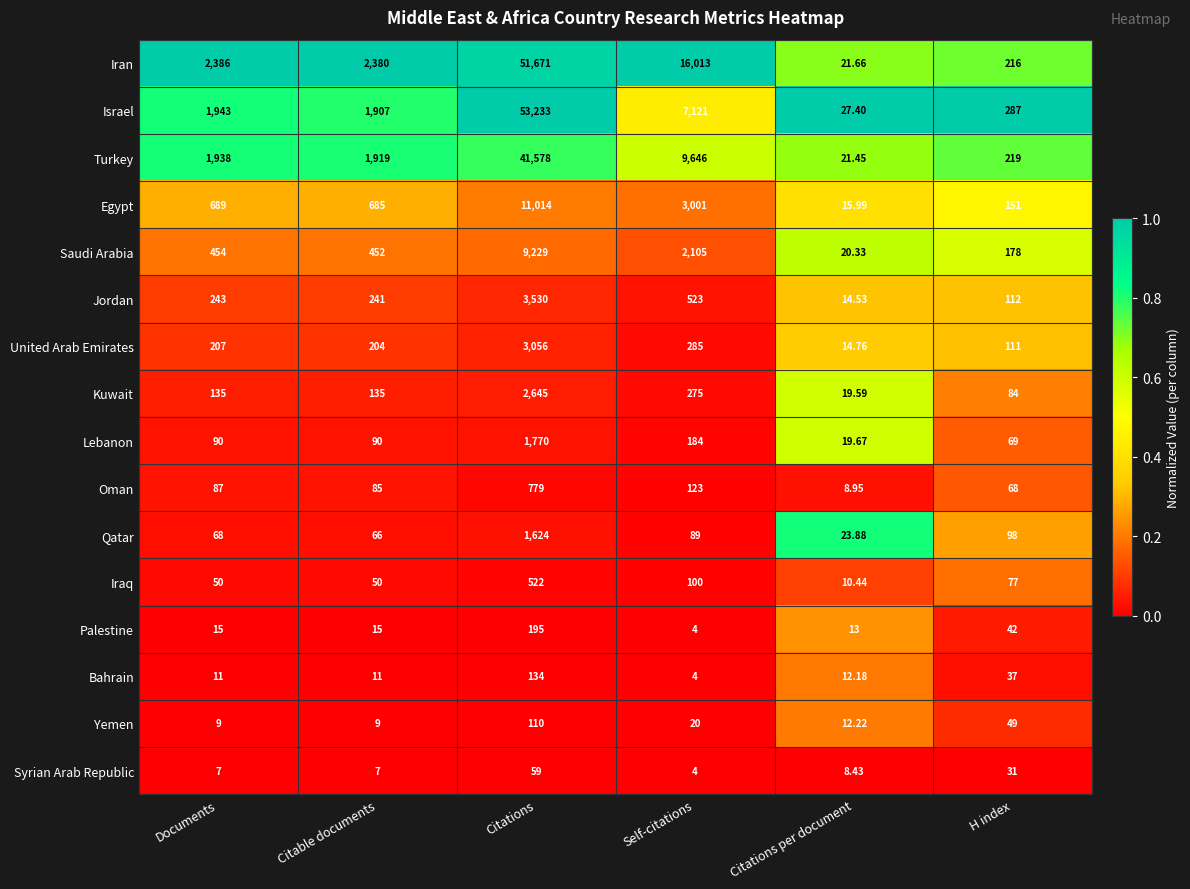

Which series changed the most between Citations and Citations per document?

Israel